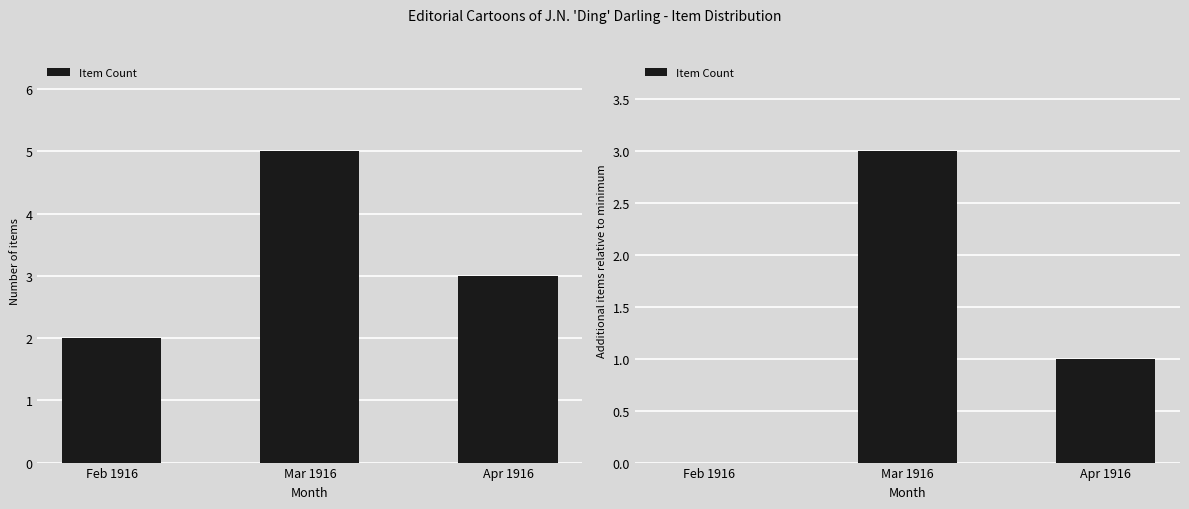

What is the difference between the values at Mar 1916 and Feb 1916?

3